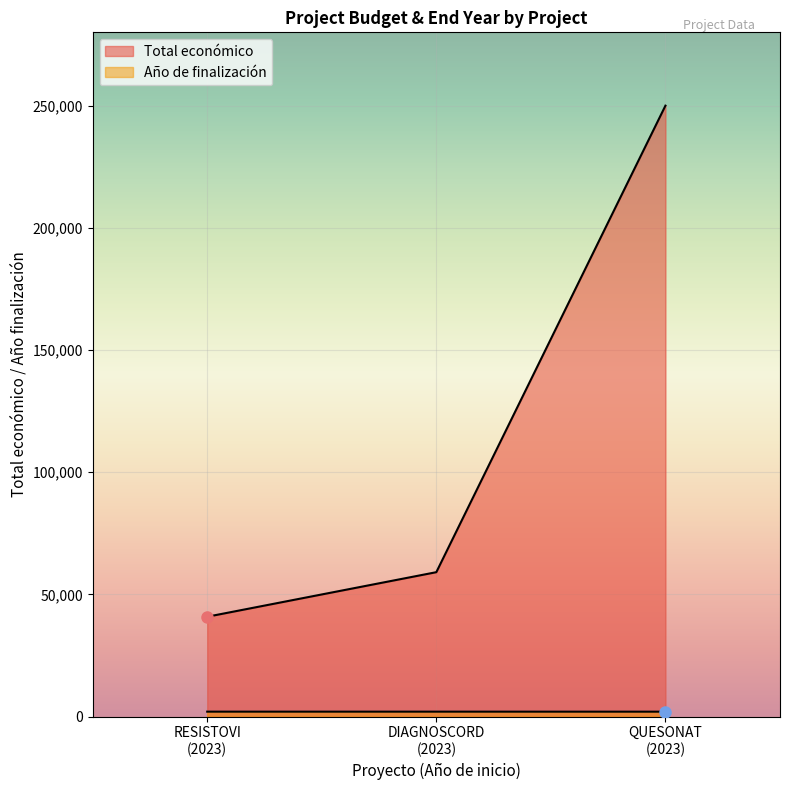

How many data points in Año de finalización are less than 2037?

1